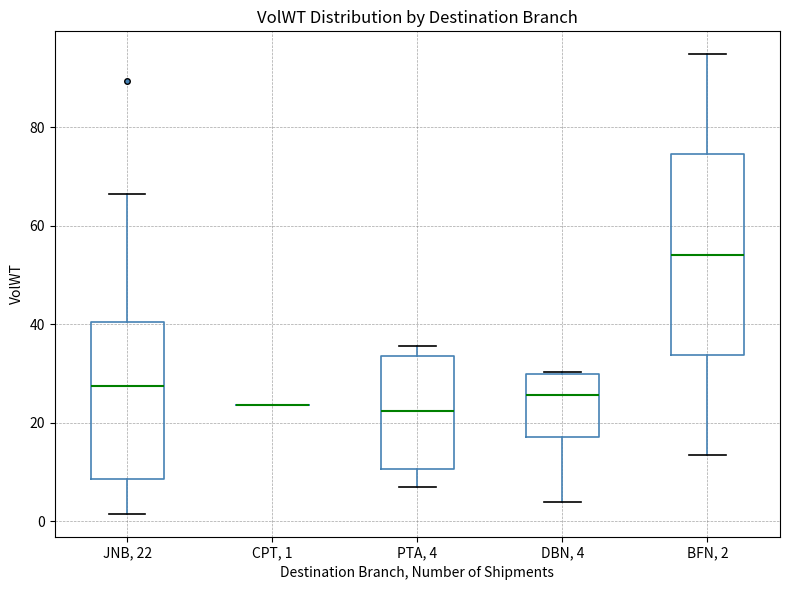

Reading left to right, transcribe this box plot: for each box, give where its median line is, the range the box spans, and where its two whiskers end, as read against the y-axis. The values are not printed on the chart, so give them approximately, as read against the axis.

JNB, 22: median 28, box 8 to 40, whiskers 2 to 66
CPT, 1: box collapsed to a line at 24, whiskers 24 to 24
PTA, 4: median 22, box 10 to 34, whiskers 6 to 36
DBN, 4: median 26, box 18 to 30, whiskers 4 to 30
BFN, 2: median 54, box 34 to 74, whiskers 14 to 94